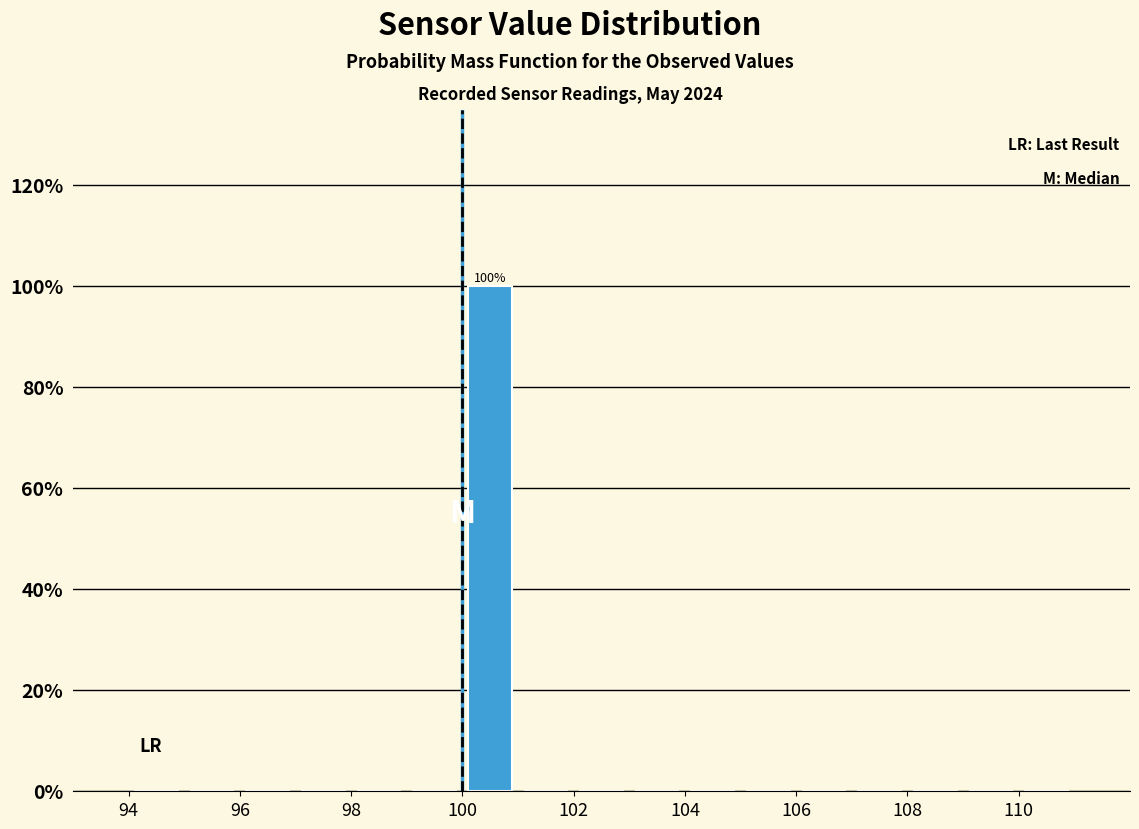

Over which range of the x-axis is the bar tallest?

100 to 101